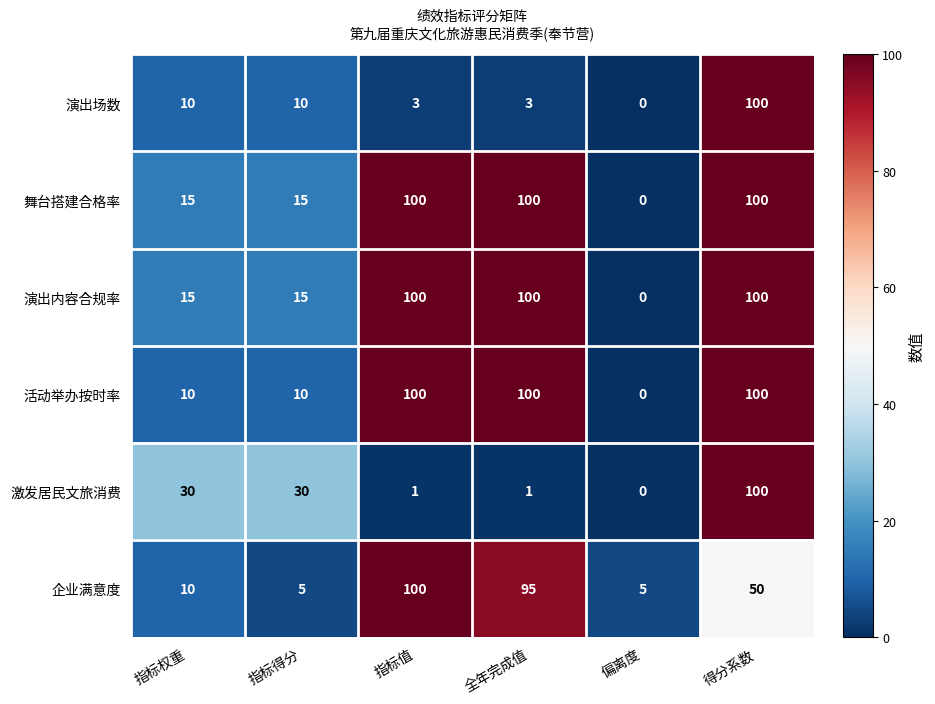

What is the sum of all 激发居民文旅消费 values?

162